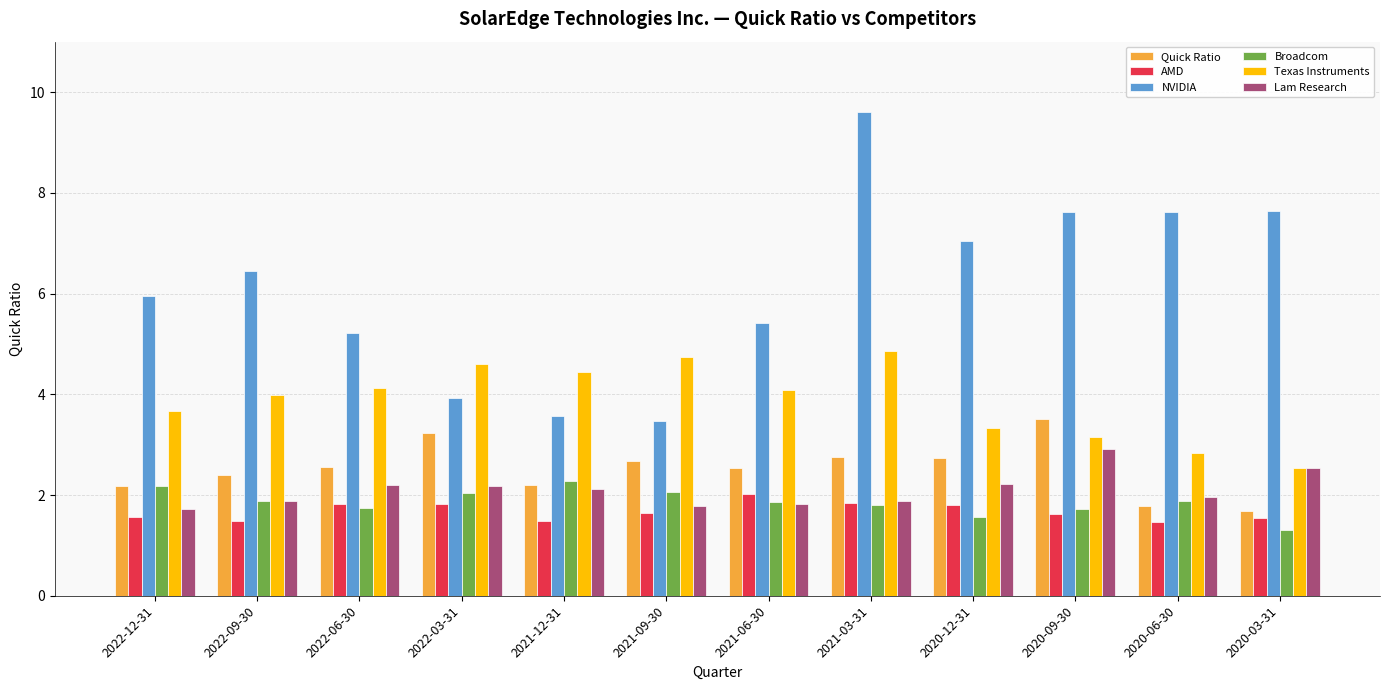

Is it true that Texas Instruments equals 1.0 at 2020-06-30?

False